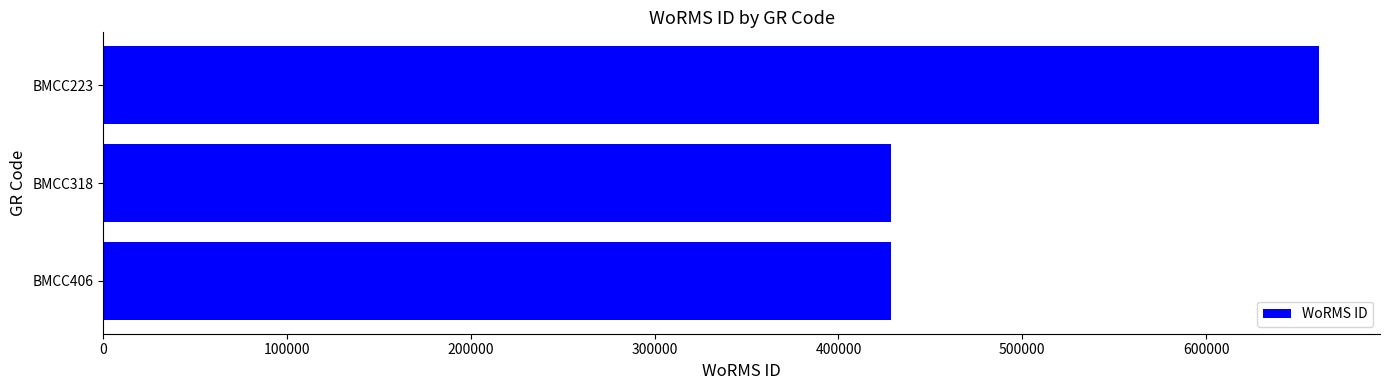

How many bars are there in total?

3